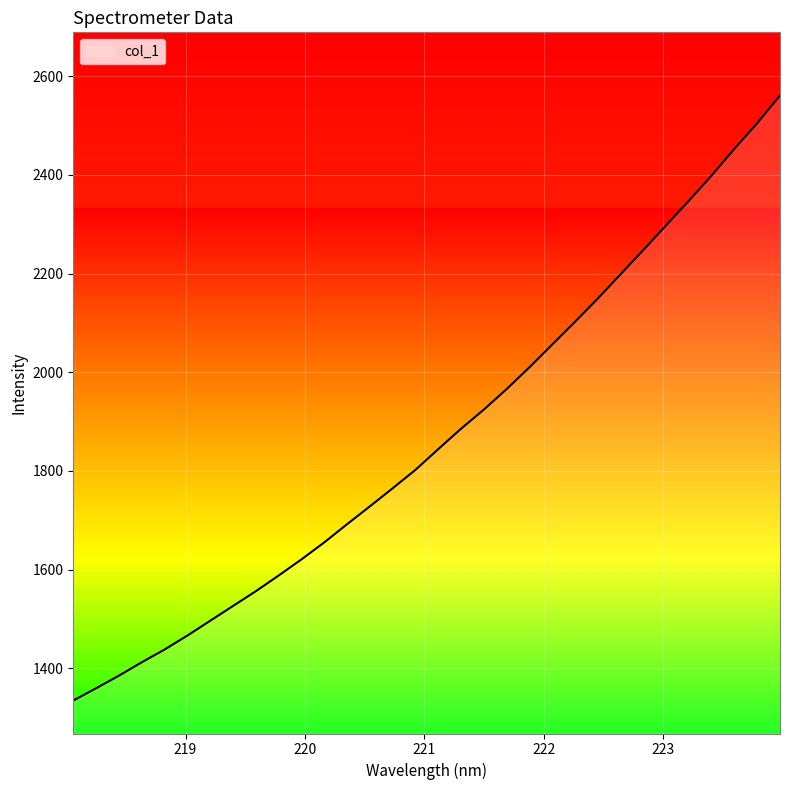

What is the greatest value displayed?

2560.8